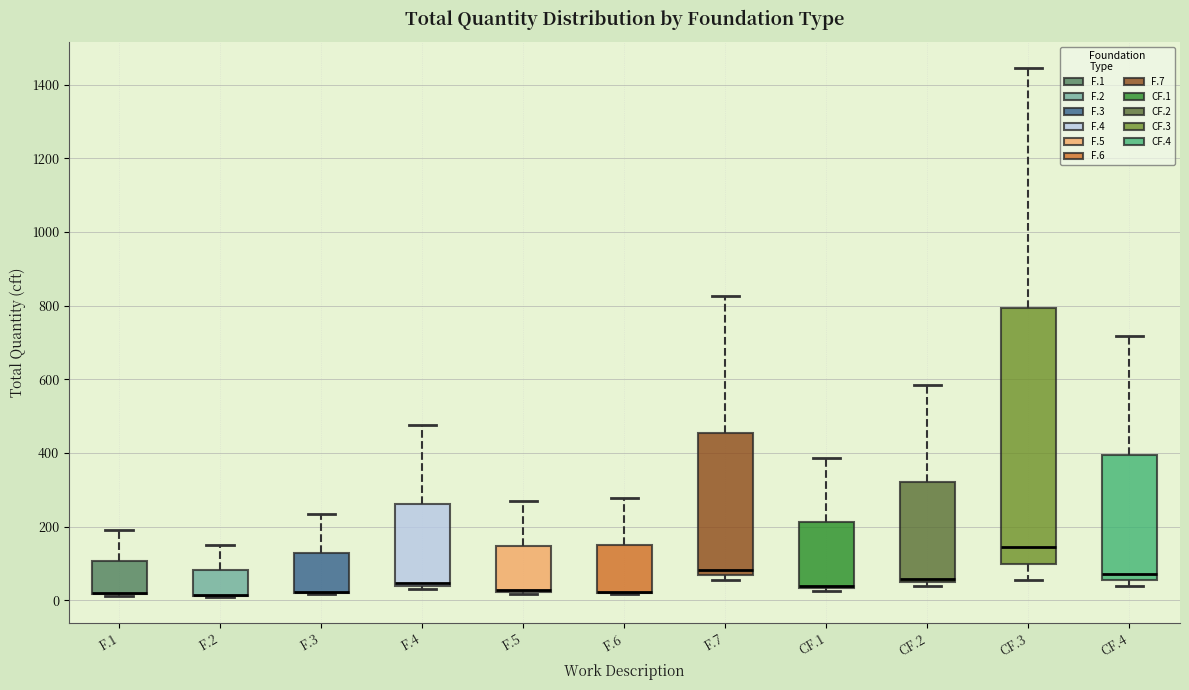

Reading left to right, read every box against the y-axis: the position of its median line, the range the box covers, and the ends of its whiskers. The values are not printed on the chart, so give them approximately, as read against the axis.

F.1: median 20 (drawn on the box's lower edge), box 20 to 100, whiskers 20 to 200
F.2: median 20 (drawn on the box's lower edge), box 20 to 80, whiskers 20 to 160
F.3: median 20 (drawn on the box's lower edge), box 20 to 120, whiskers 20 to 240
F.4: median 40 (just above the box's lower edge), box 40 to 260, whiskers 40 (just below the box's lower edge) to 480
F.5: median 20 (drawn on the box's lower edge), box 20 to 140, whiskers 20 to 260
F.6: median 20 (drawn on the box's lower edge), box 20 to 160, whiskers 20 to 280
F.7: median 80, box 60 to 460, whiskers 60 (just below the box's lower edge) to 820
CF.1: median 40 (just above the box's lower edge), box 40 to 220, whiskers 20 to 380
CF.2: median 60, box 40 to 320, whiskers 40 (just below the box's lower edge) to 580
CF.3: median 140, box 100 to 800, whiskers 60 to 1440
CF.4: median 80, box 60 to 400, whiskers 40 to 720